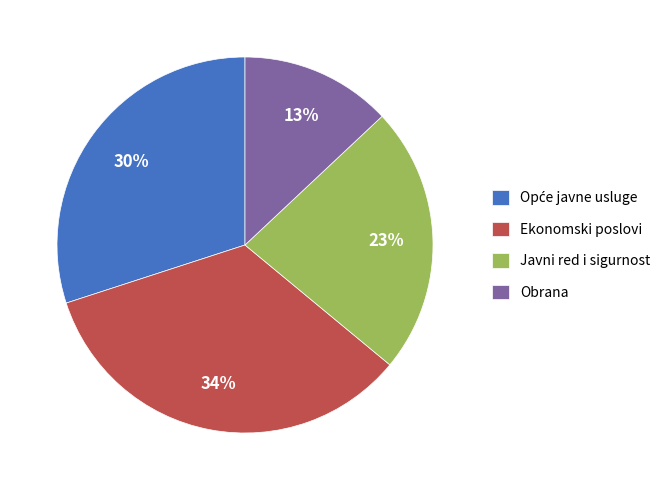

Is Ekonomski poslovi the majority of the pie?

No